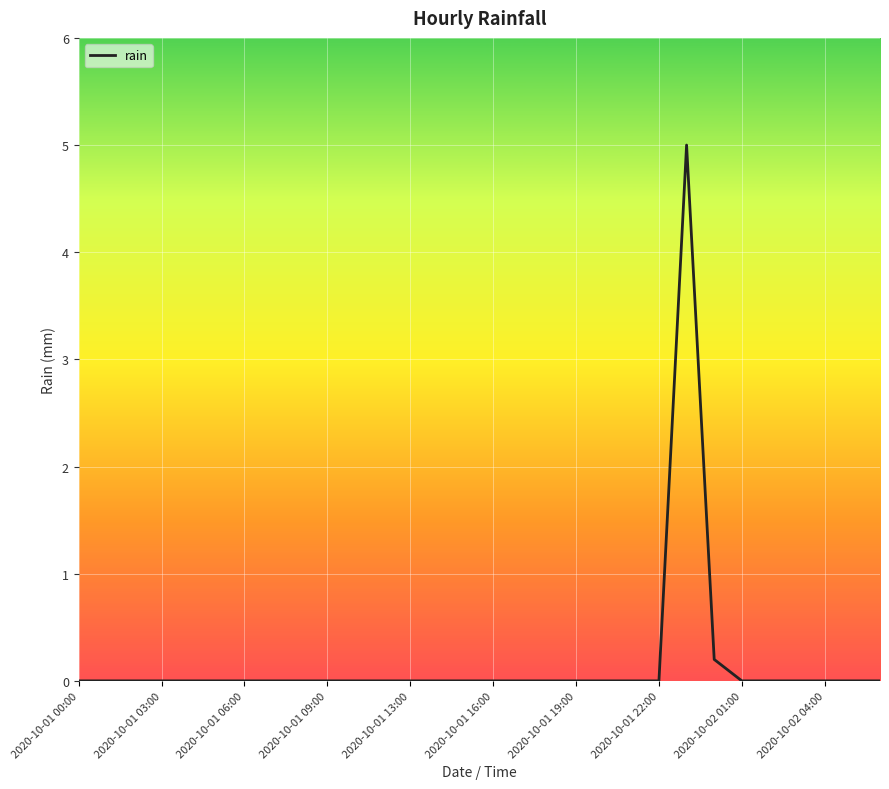

What is the maximum value shown in the chart?

5.0